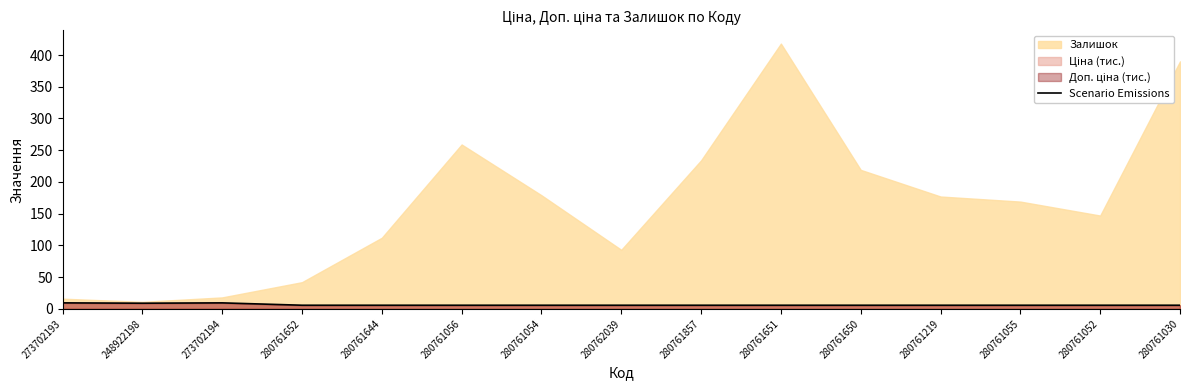

The Scenario Emissions series shows 5.7 at 280761857. True or false?

True